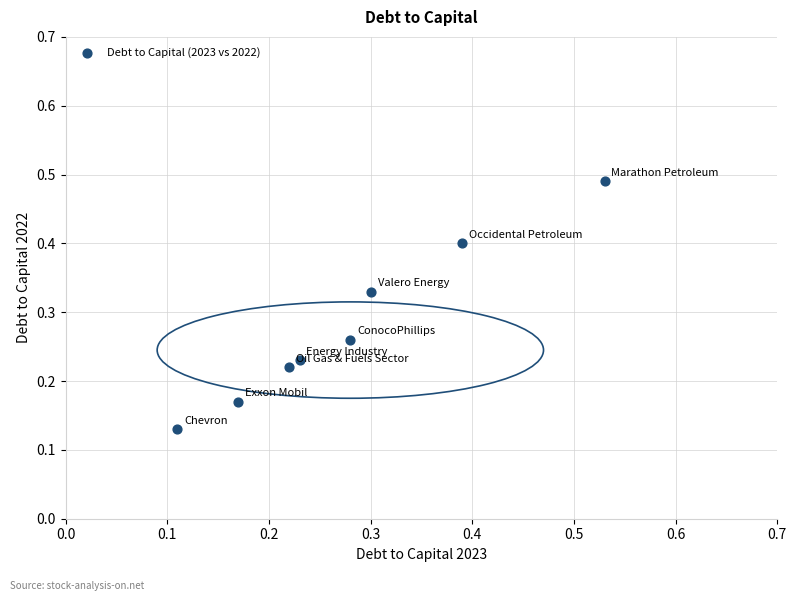

What is the range of X values (max minus min)?

0.4